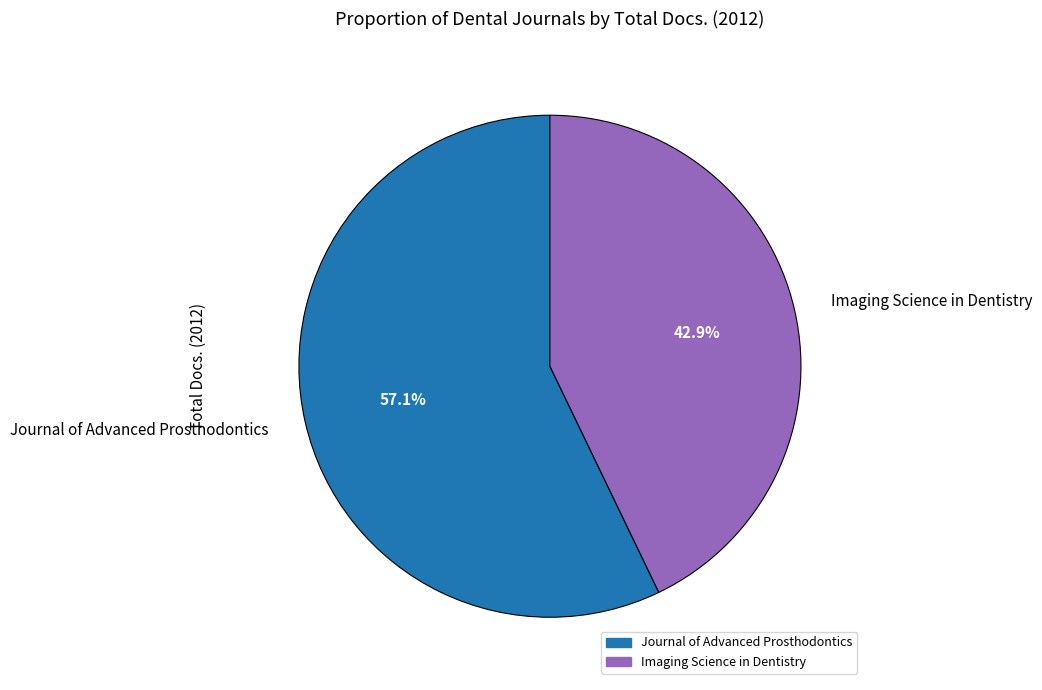

What is the smallest slice in the pie chart?

Imaging Science in Dentistry